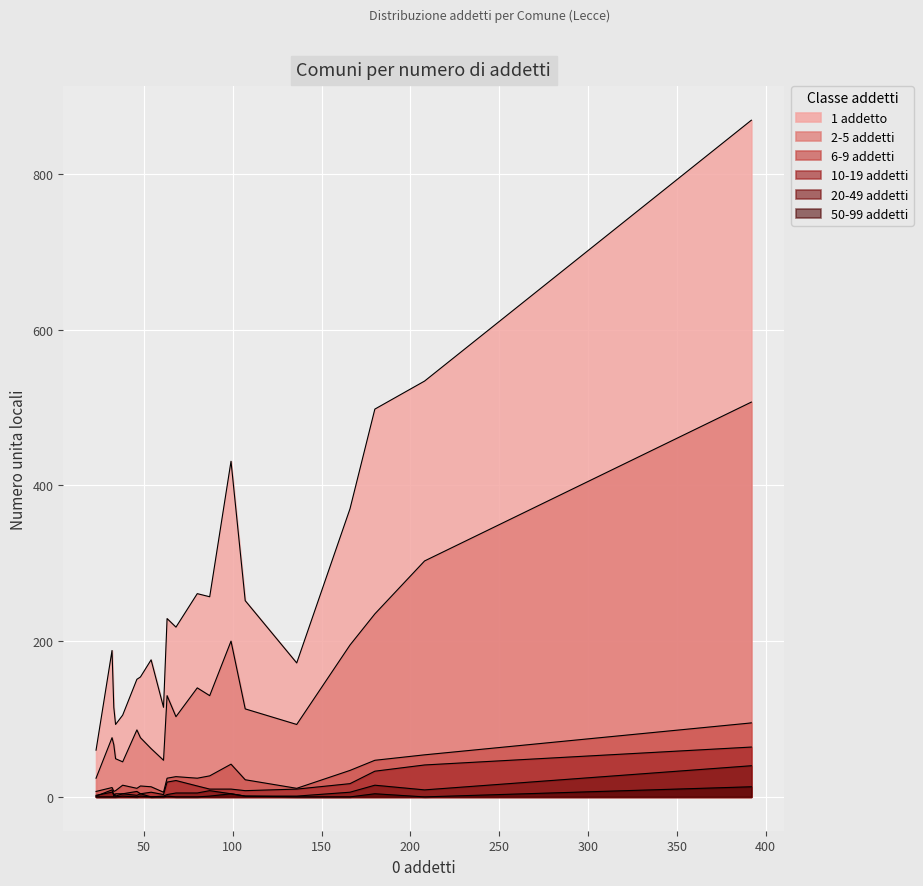

Rank the series at LE011 from highest to lowest value.

1 addetto, 2-5 addetti, 6-9 addetti, 10-19 addetti, 20-49 addetti, 50-99 addetti